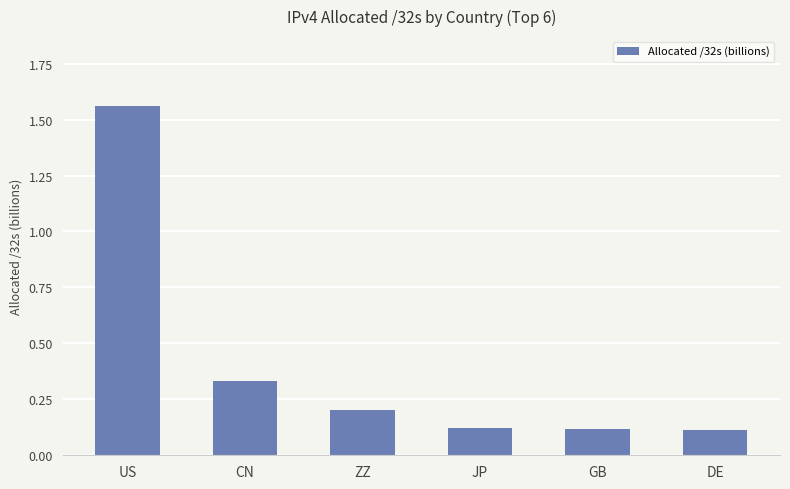

What is the label of the 2nd bar from the right?

GB